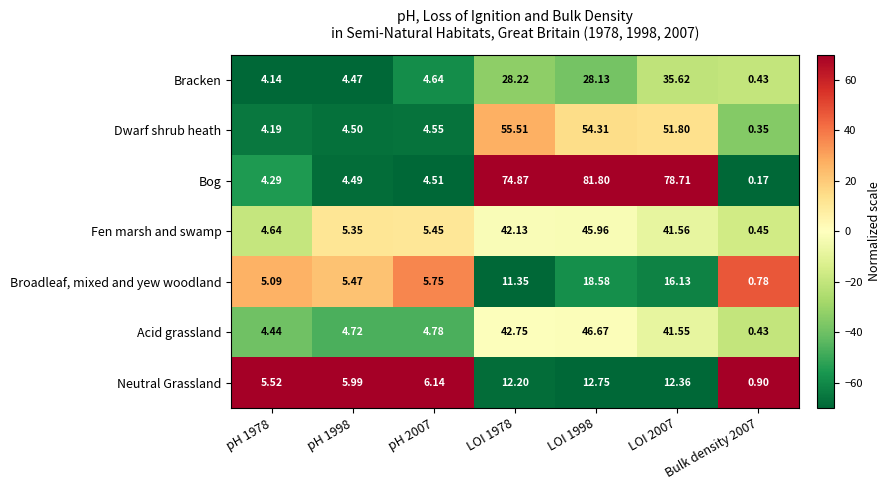

Rank the series at LOI 1978 from highest to lowest value.

Bog, Dwarf shrub heath, Acid grassland, Fen marsh and swamp, Bracken, Neutral Grassland, Broadleaf, mixed and yew woodland